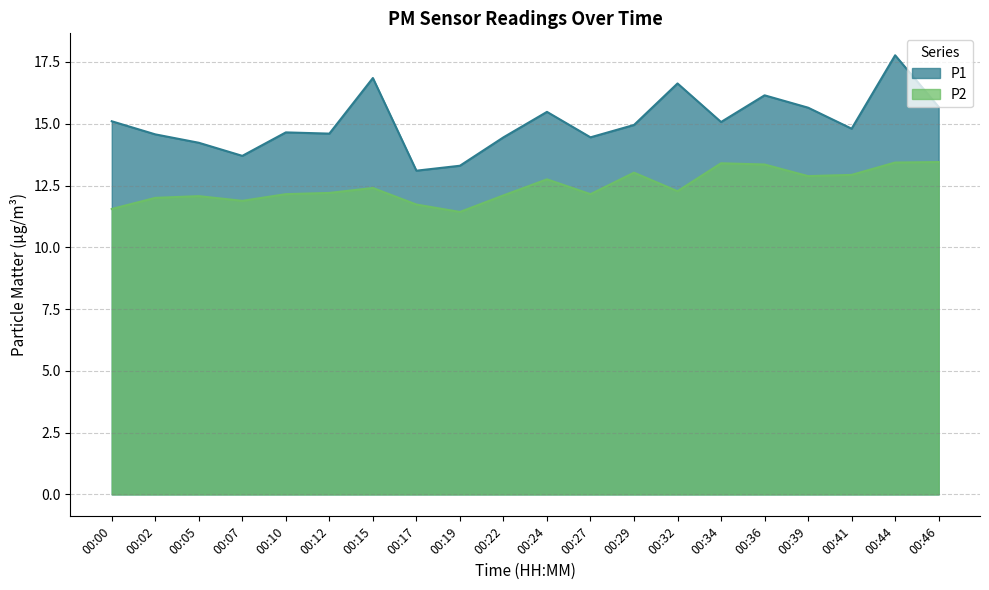

Rank the series by their maximum value, from highest to lowest.

P1, P2